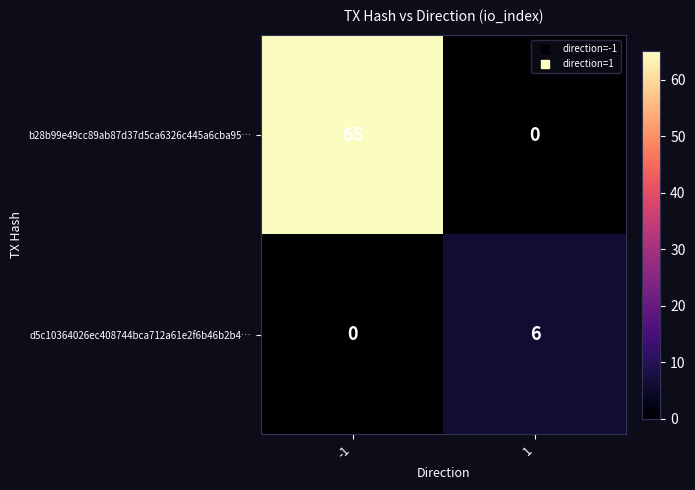

Rank the series at 1 from lowest to highest value.

b28b99e49cc89ab87d37d5ca6326c445a6cba95…, d5c10364026ec408744bca712a61e2f6b46b2b4…